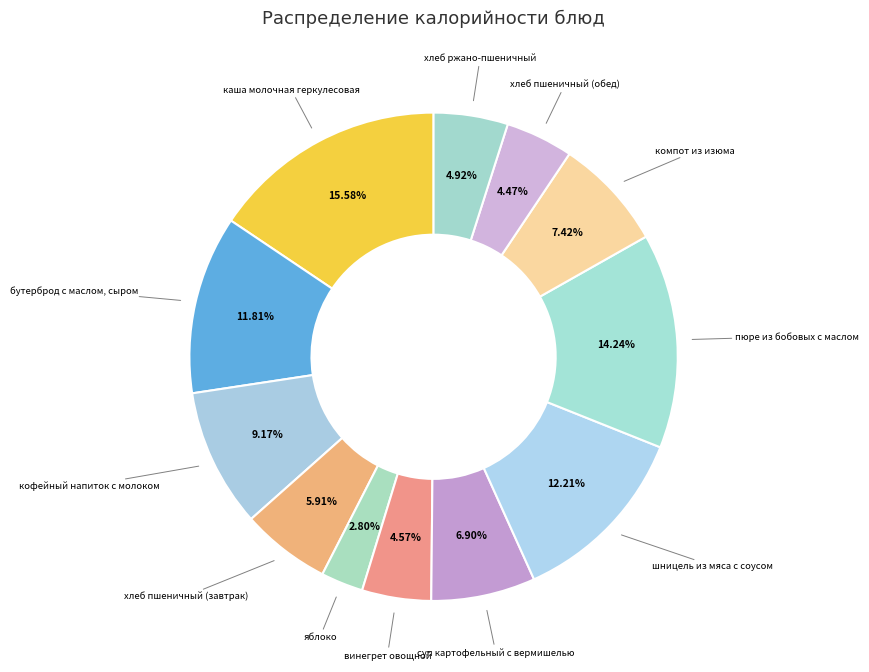

Count the number of slices in the pie.

12